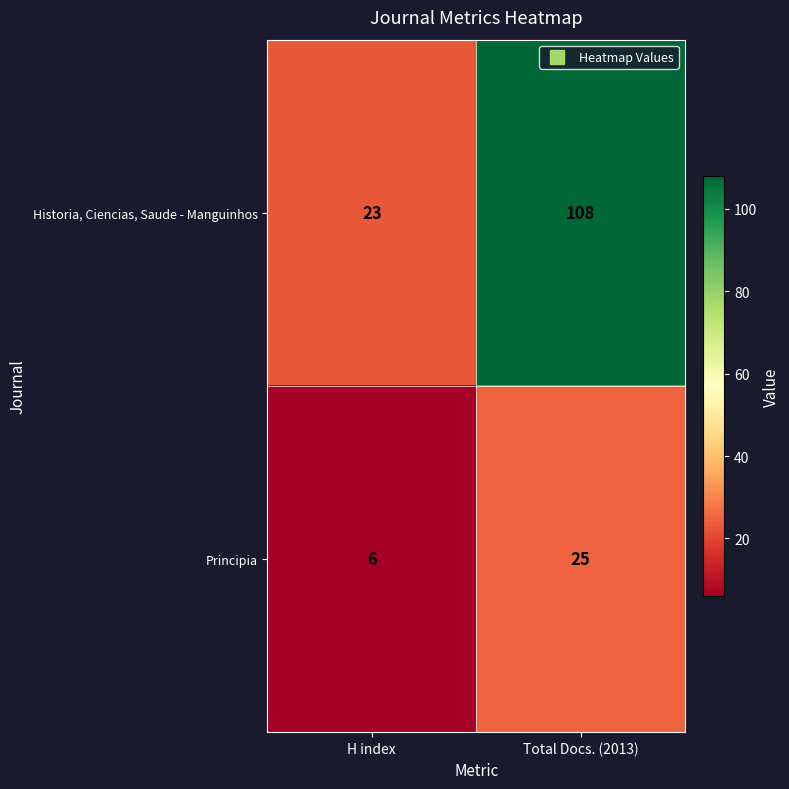

At which category does the chart reach its peak across all series?

Total Docs. (2013)